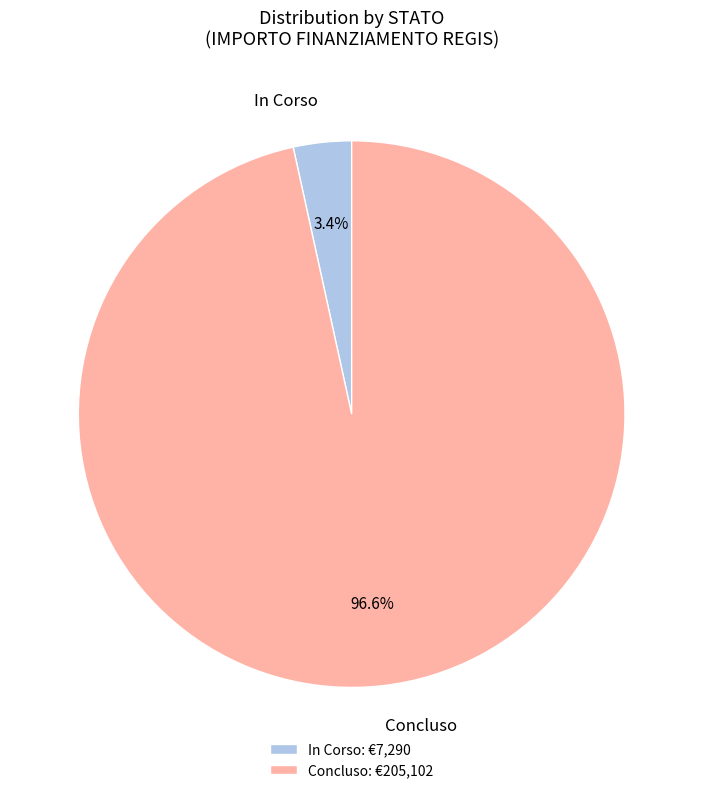

Between In Corso and Concluso, which is larger?

Concluso